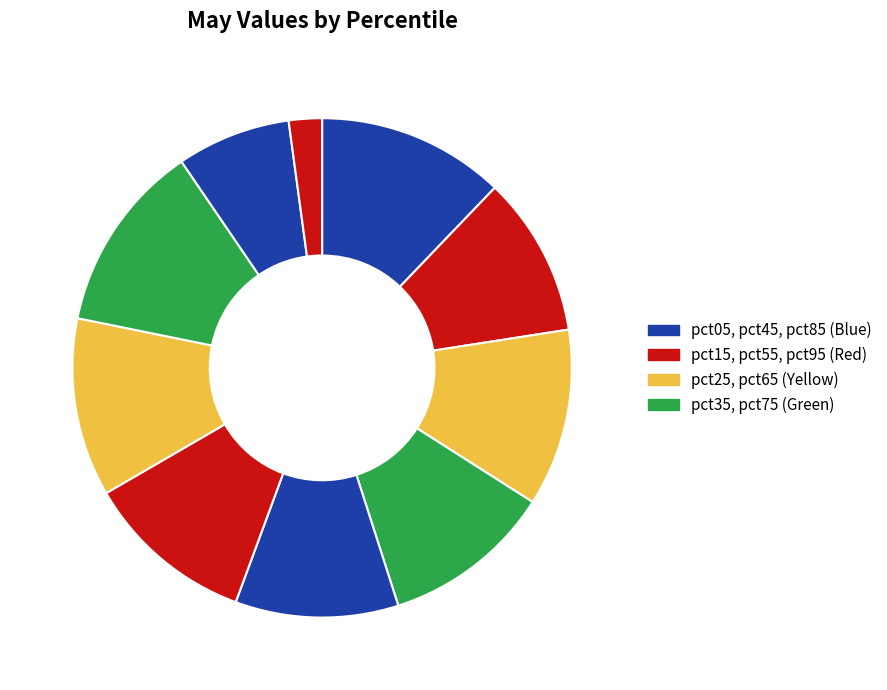

How many slices are in this pie chart?

10